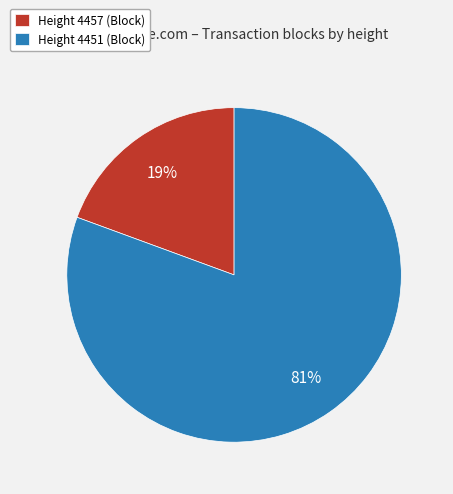

Is Height 4457 the majority of the pie?

No